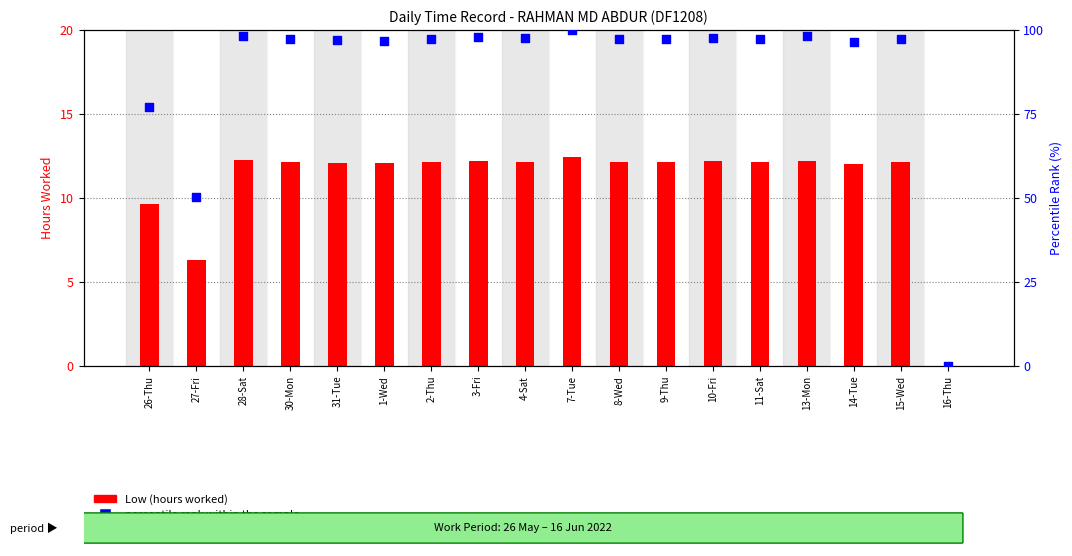

Which series reaches the minimum Y coordinate?

Low (hours worked)